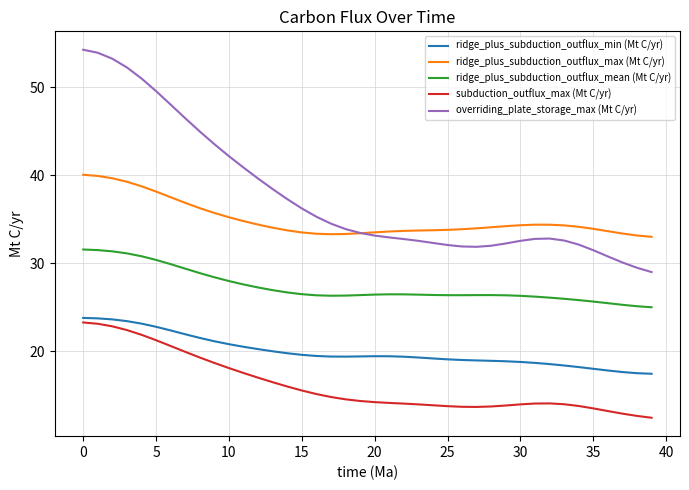

Which series has the largest total across all categories?

overriding_plate_storage_max (Mt C/yr)